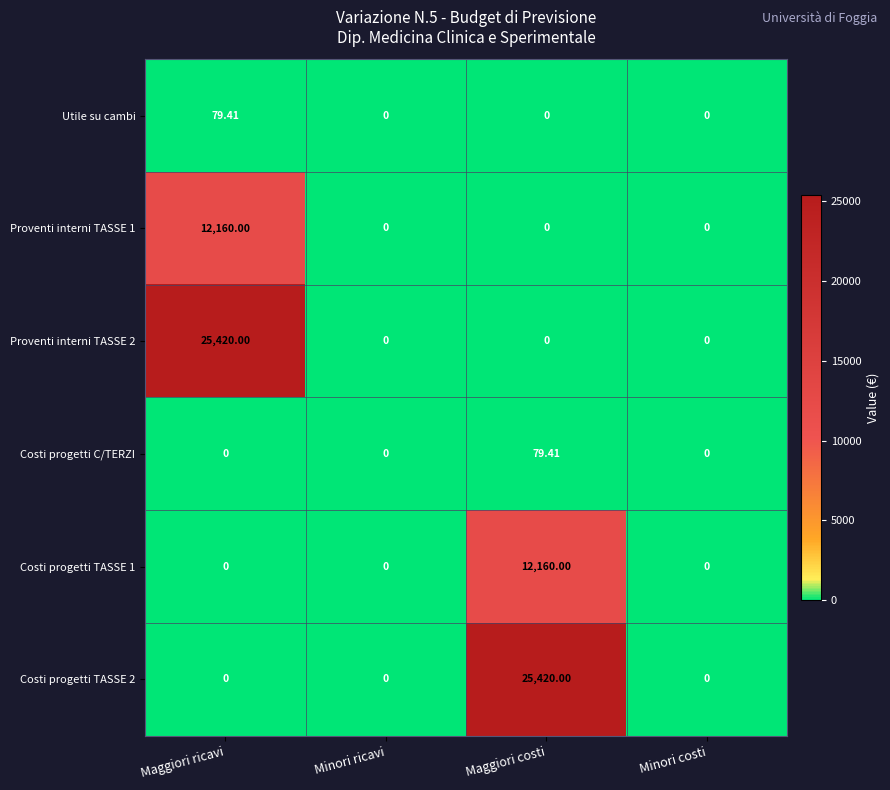

At how many categories does at least one series exceed 19410?

2